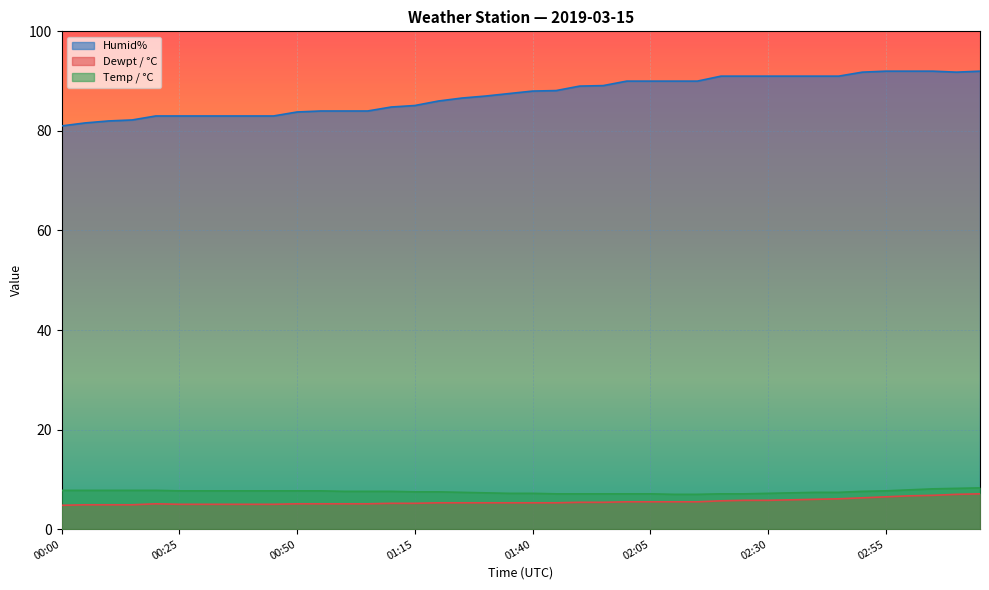

What are all the series names shown in the legend?

Humid%, Dewpt / °C, Temp / °C